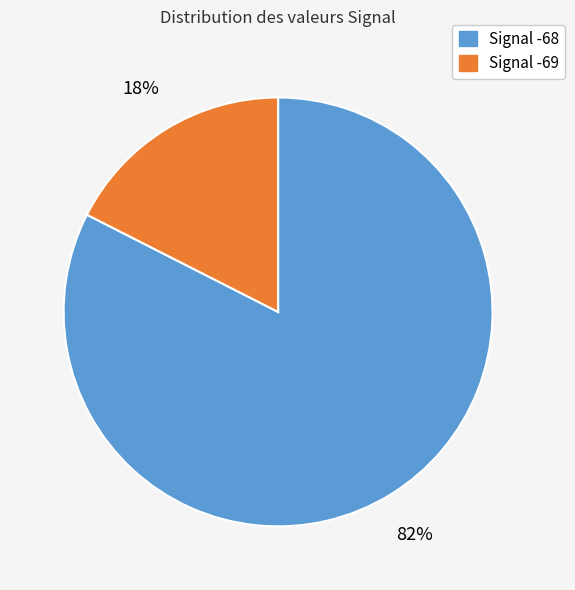

Is there a majority slice in this chart?

Yes